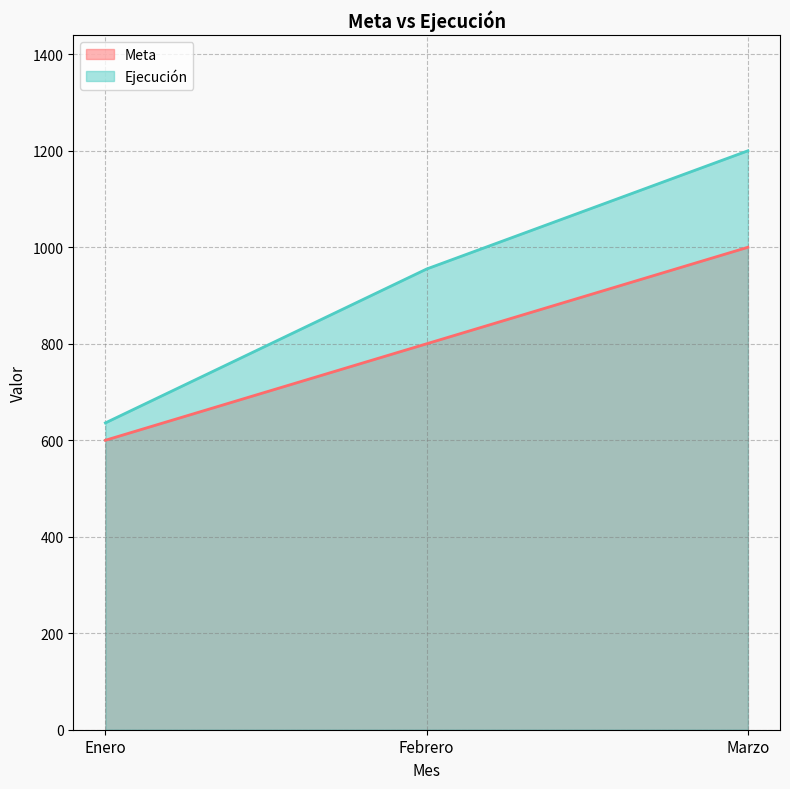

What is the approximate value of Meta at Marzo, to the nearest 50?

1000